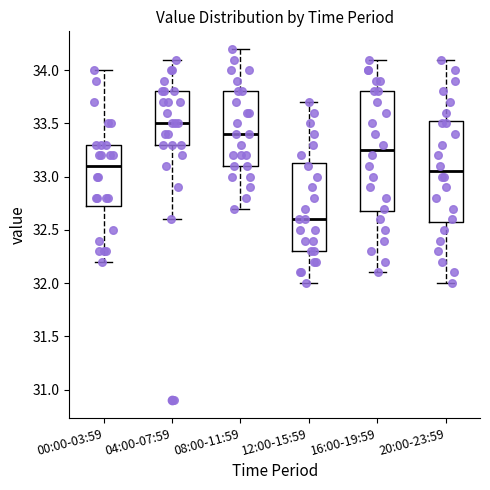

Comparing the boxes themselves (not the whiskers), which one is the tallest?

16:00-19:59